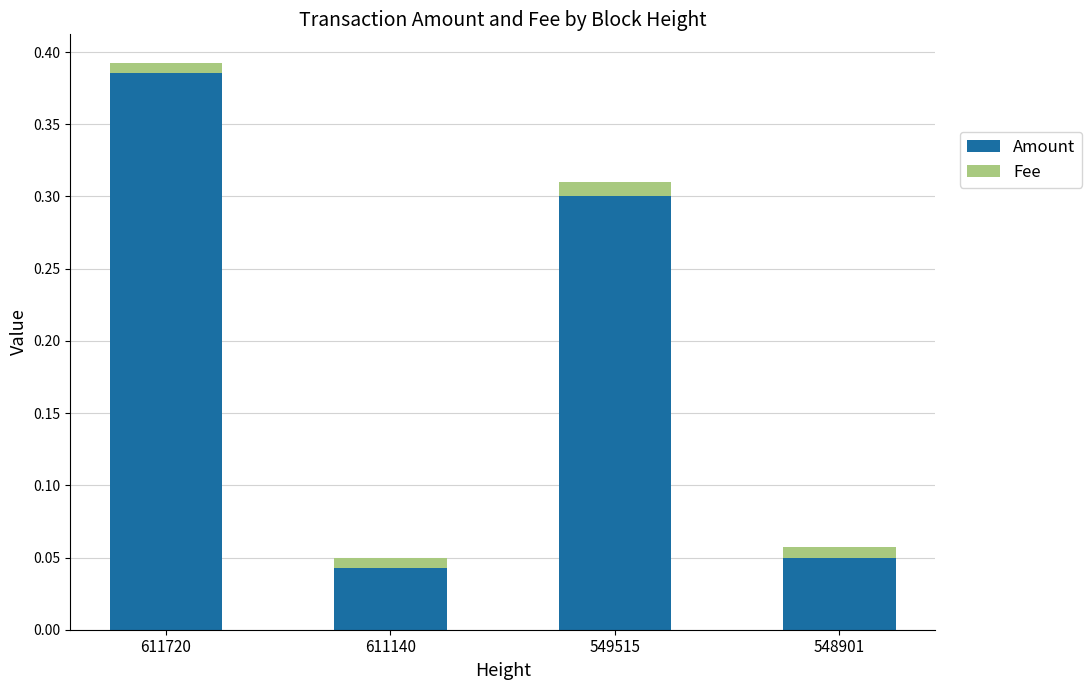

The value of Amount at 549515 is 0.3. True or false?

True